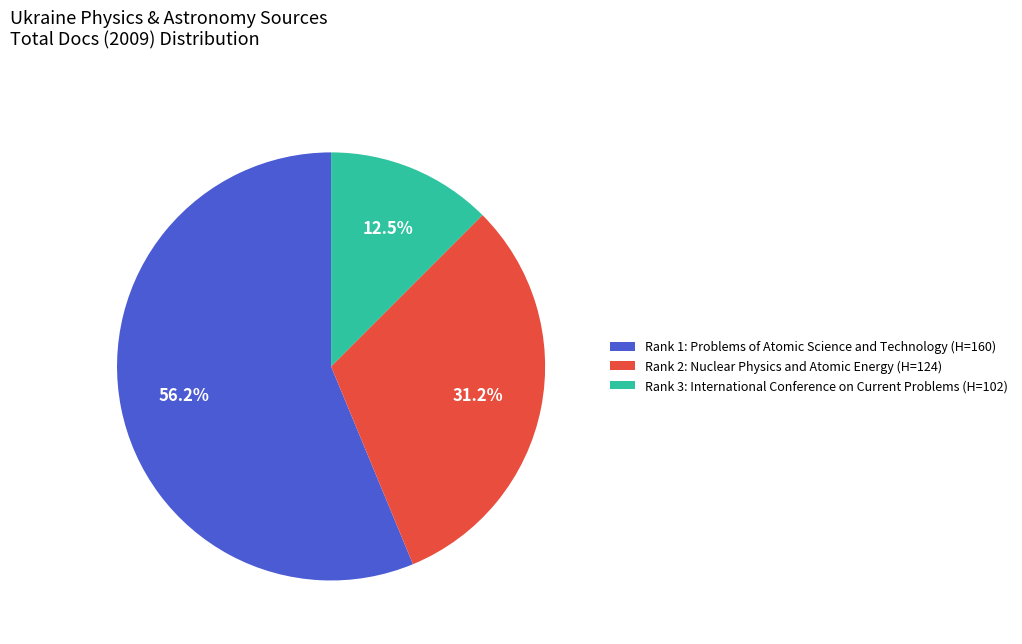

Rank the categories by value from highest to lowest.

Rank 1: Problems of Atomic Science and Technology (H=160), Rank 2: Nuclear Physics and Atomic Energy (H=124), Rank 3: International Conference on Current Problems (H=102)